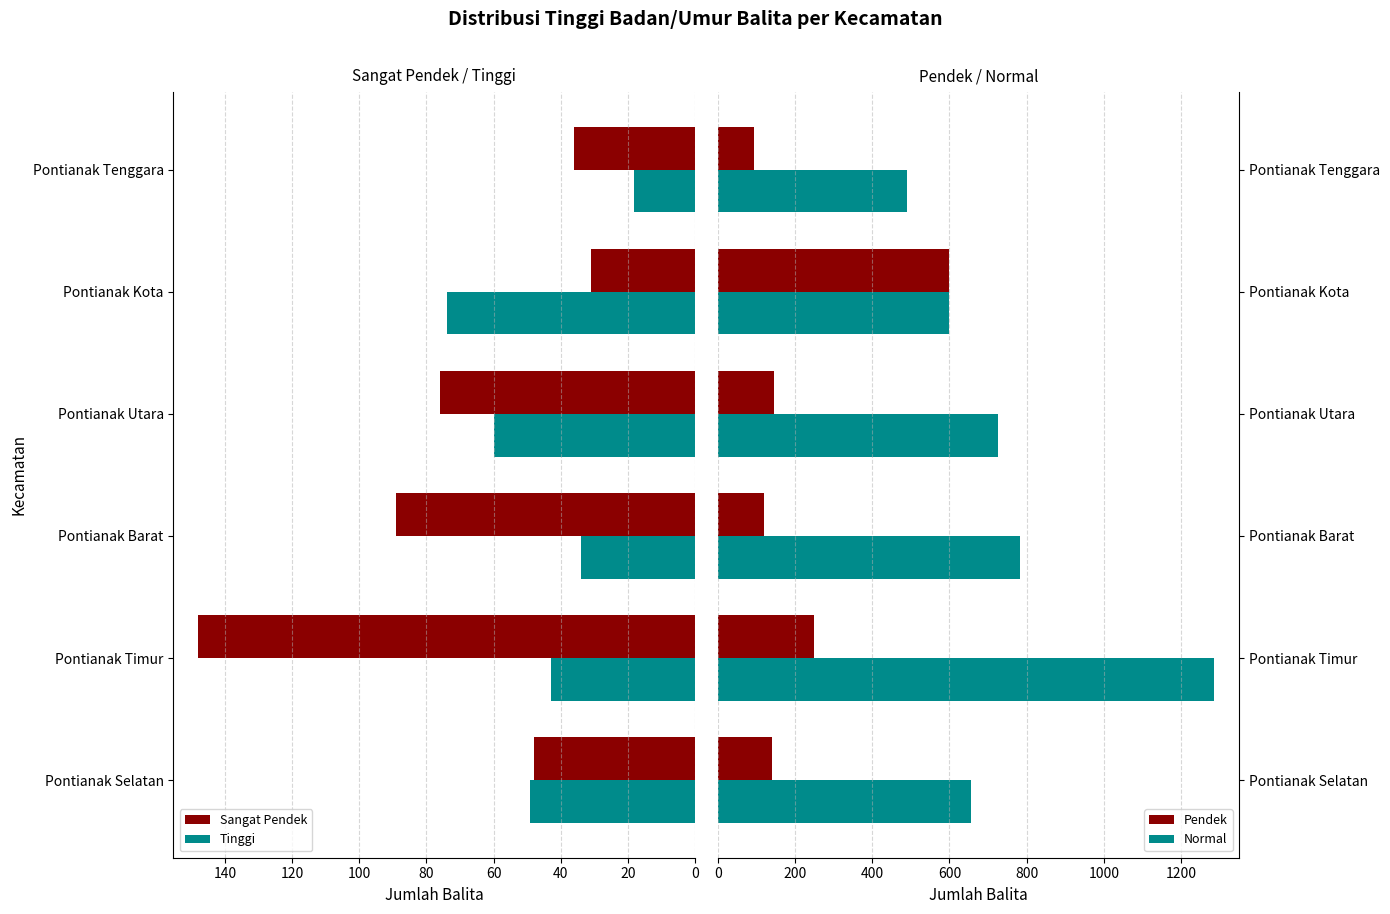

List the labels in order of Sangat Pendek value, largest first.

Pontianak Timur, Pontianak Barat, Pontianak Utara, Pontianak Selatan, Pontianak Tenggara, Pontianak Kota